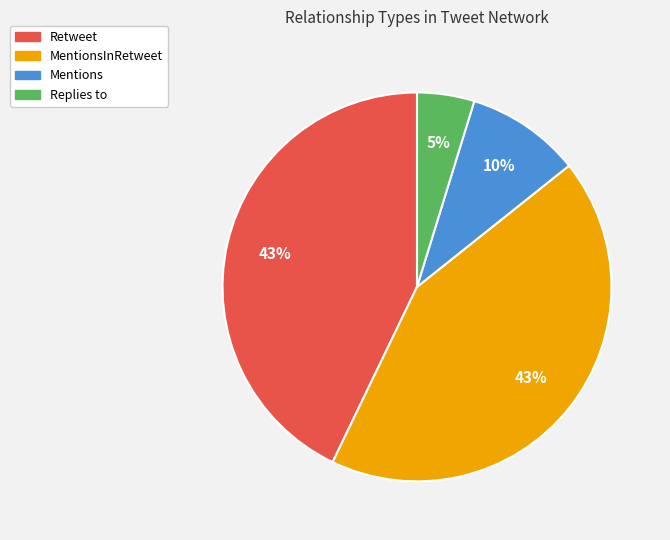

What is the smallest slice in the pie chart?

Replies to